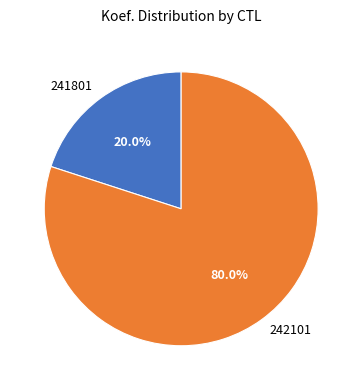

Rank the categories by value from highest to lowest.

242101, 241801